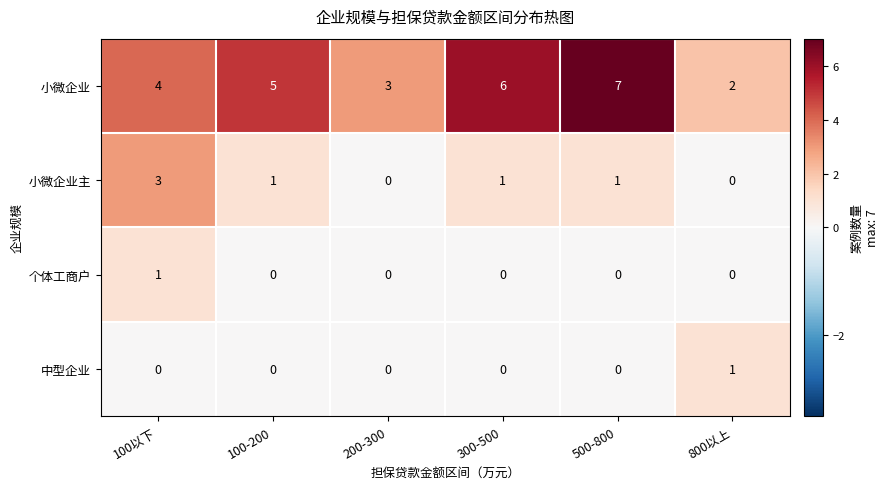

Which series has the largest total across all categories?

小微企业